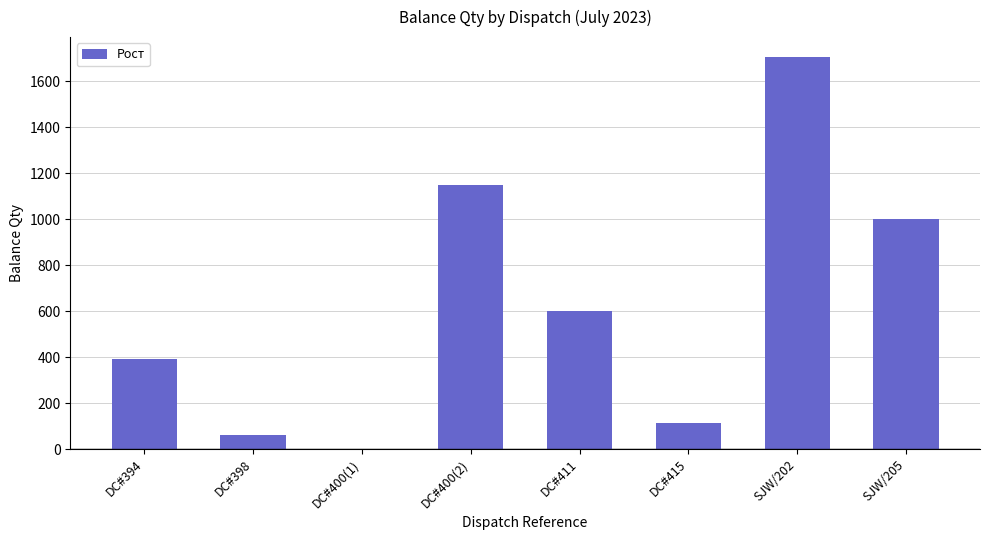

Is it true that the value at DC#400(1) is -672?

False